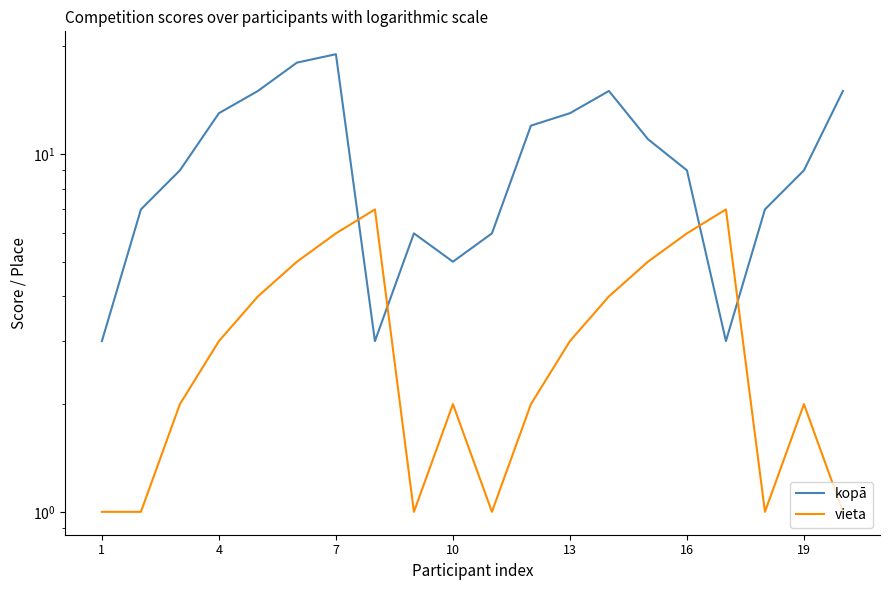

Which has a higher value, 16 or 12?

12